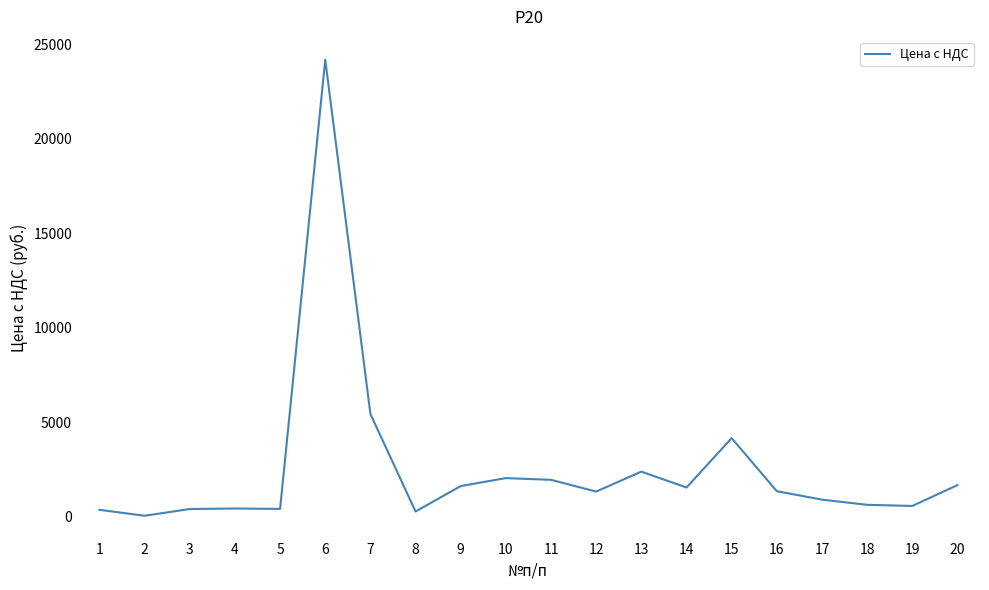

What is the greatest value displayed?

24187.6